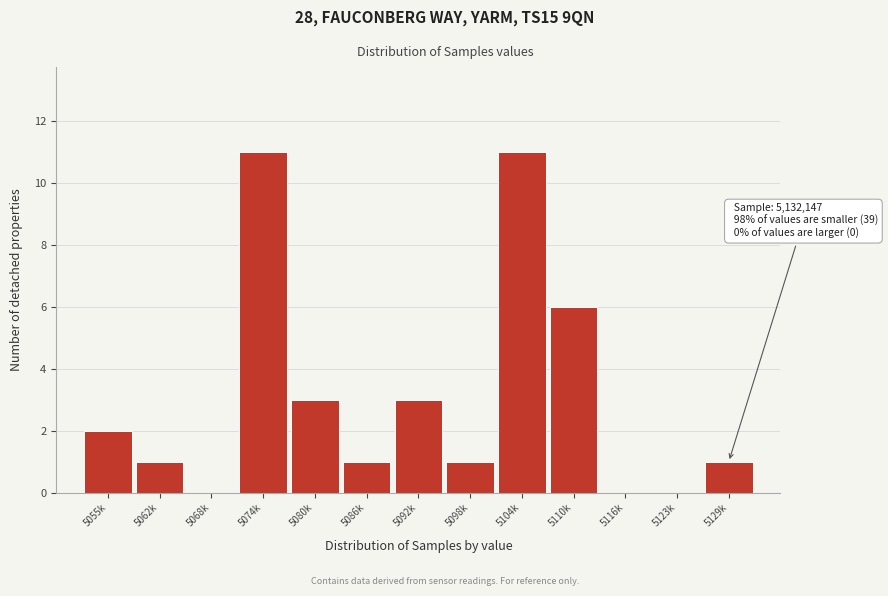

Reading left to right, list all the values displayed in this chart.

5055k=2	5062k=1	5068k=0	5074k=11	5080k=3	5086k=1	5092k=3	5098k=1	5104k=11	5110k=6	5116k=0	5123k=0	5129k=1